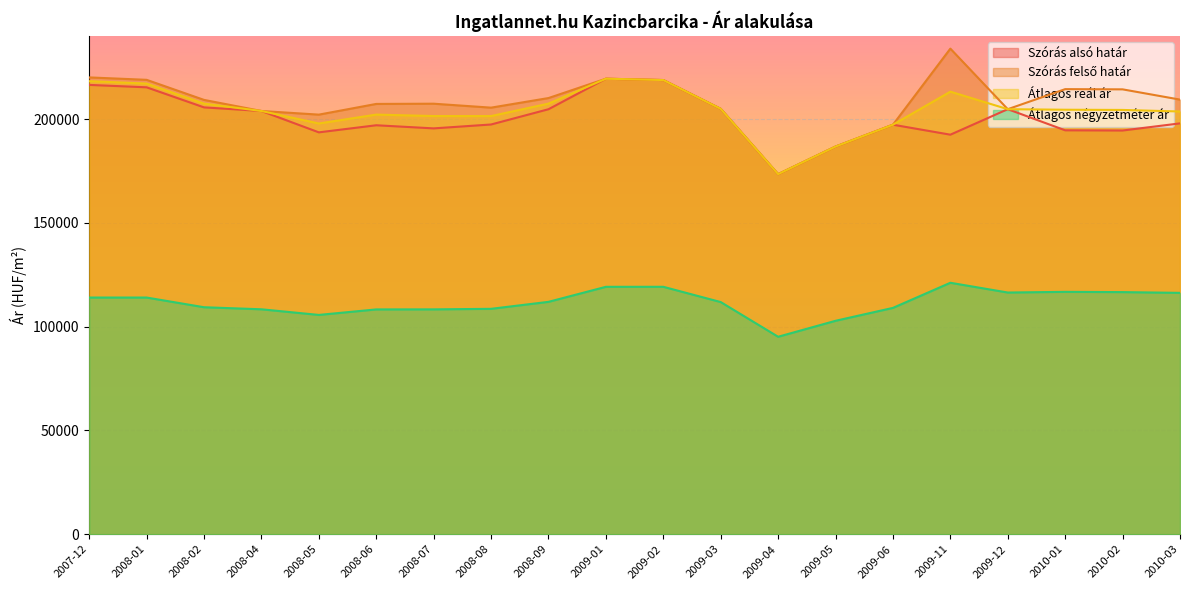

How many distinct data groups are displayed?

4